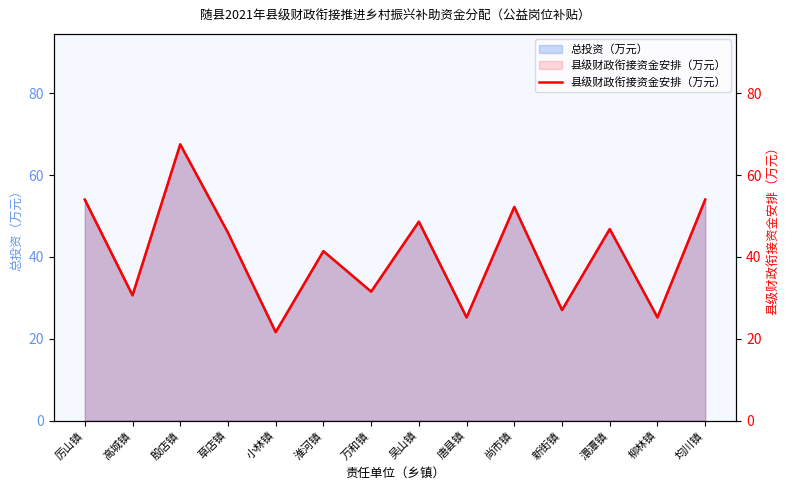

Reading left to right, extract all data points from this chart.

厉山镇=54.0	高城镇=30.6	殷店镇=67.5	草店镇=45.9	小林镇=21.6	淮河镇=41.4	万和镇=31.5	吴山镇=48.6	唐县镇=25.2	尚市镇=52.2	新街镇=27.0	澴潭镇=46.8	柳林镇=25.2	均川镇=54.0